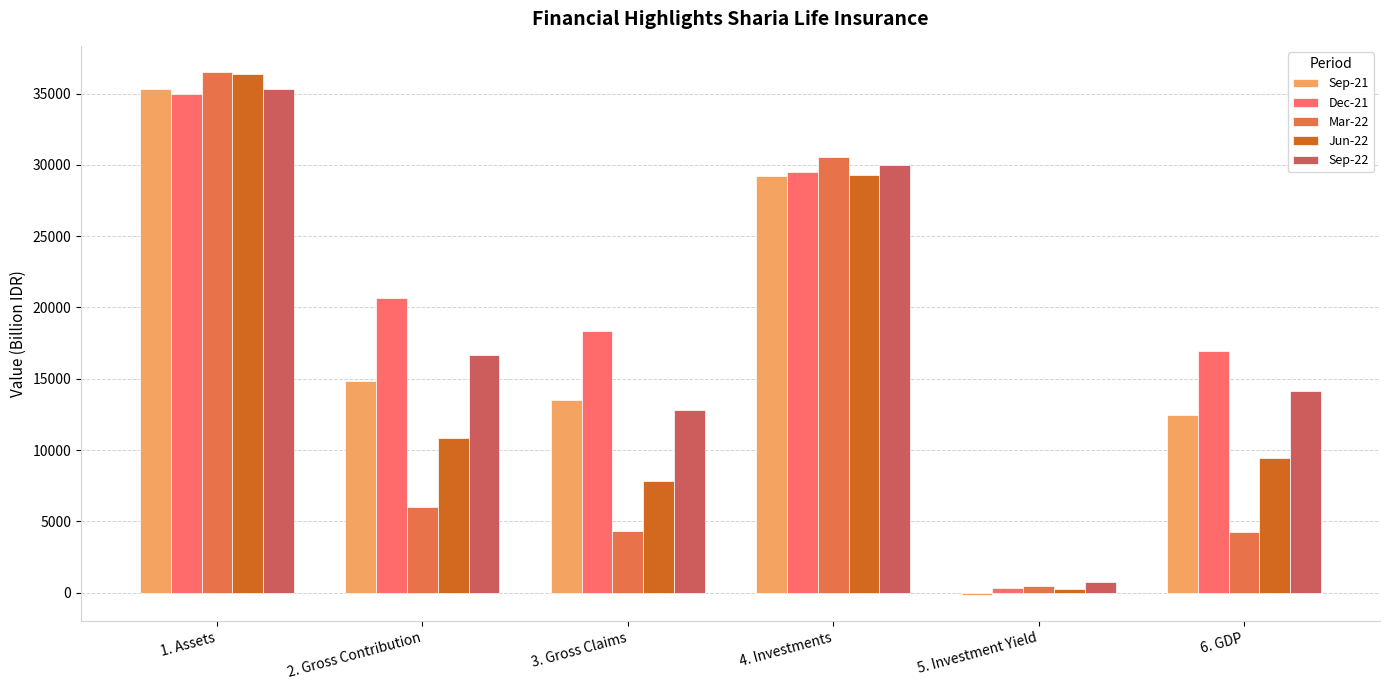

Read the Sep-21 value at 3. Gross Claims.

13482.3